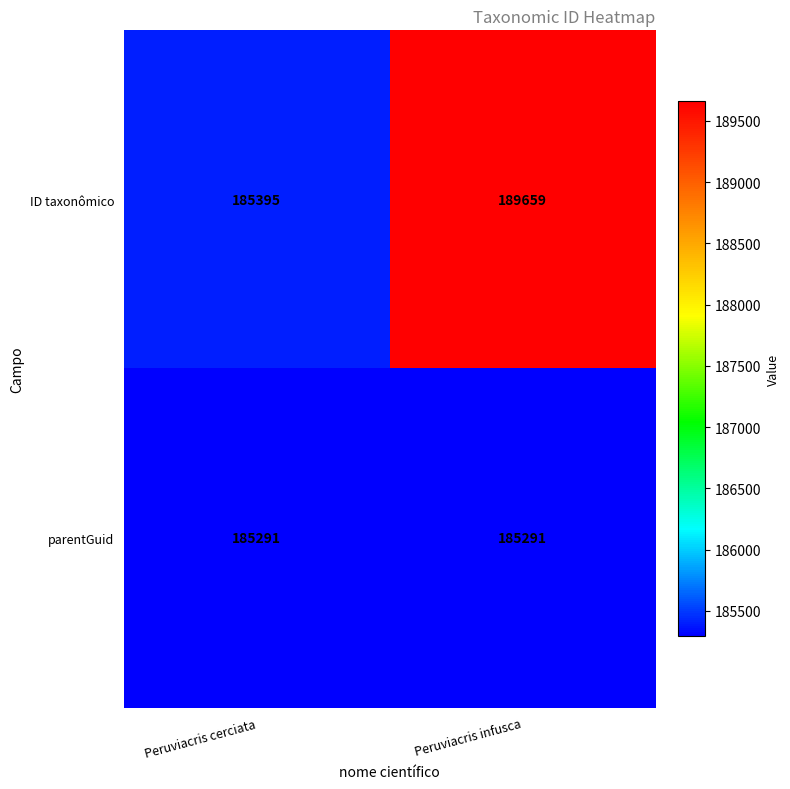

The parentGuid series shows 101740 at Peruviacris cerciata. True or false?

False